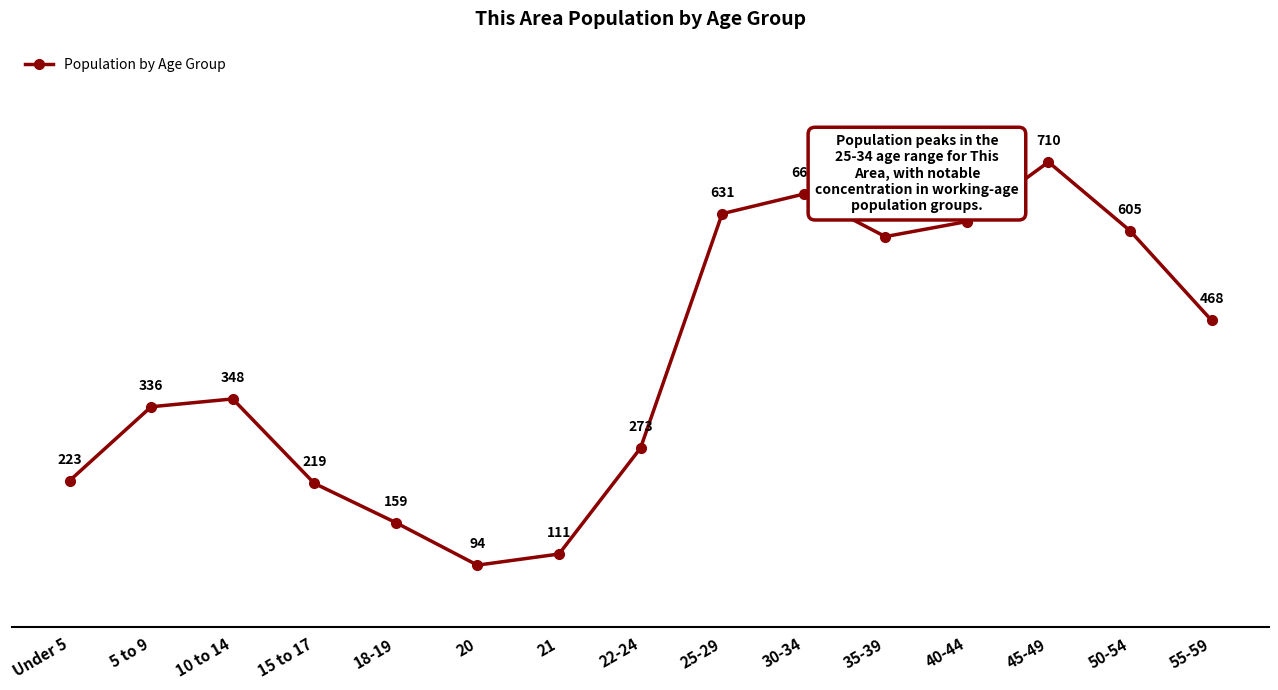

Where is the first local maximum?

10 to 14